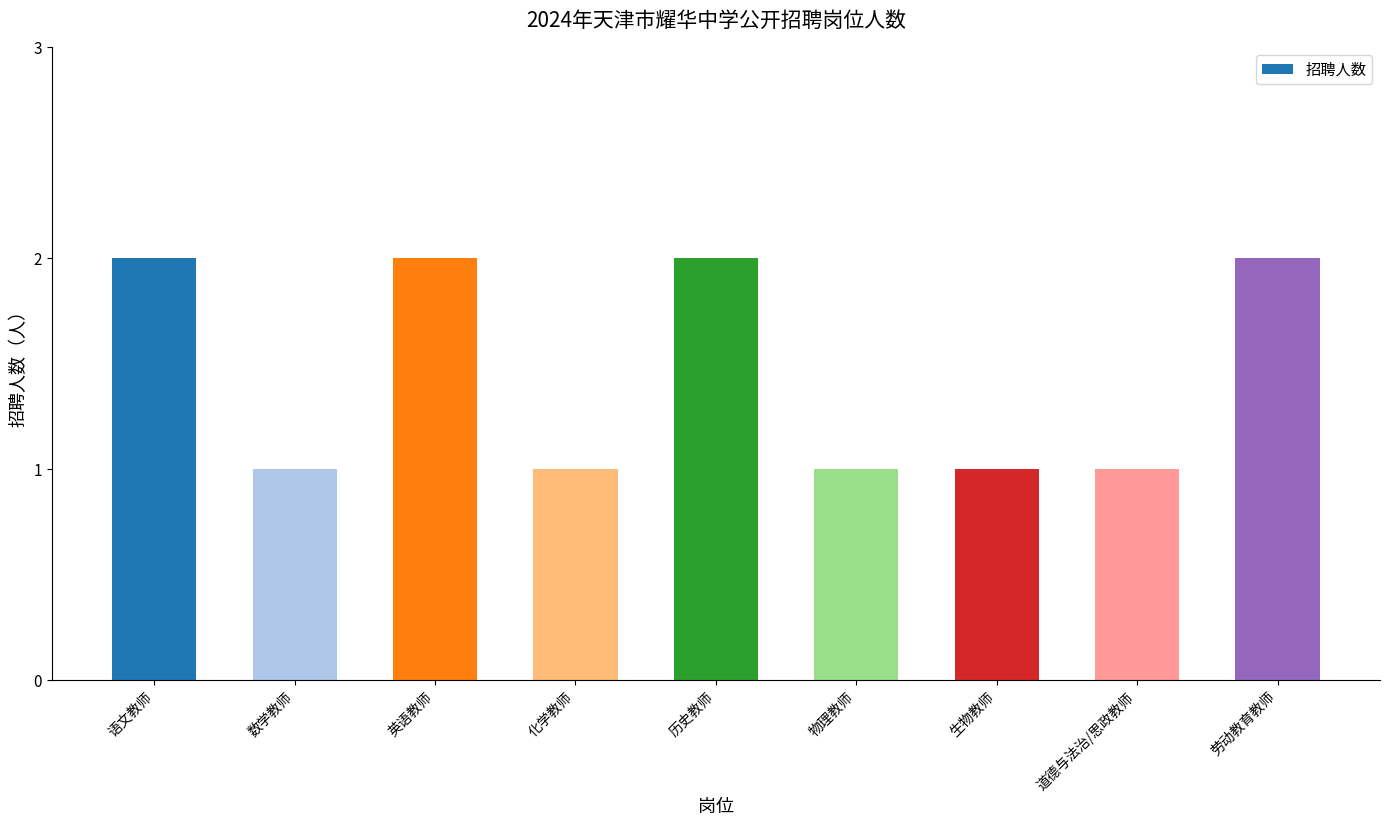

Reading left to right, what are all the values shown in this chart?

语文教师=2	数学教师=1	英语教师=2	化学教师=1	历史教师=2	物理教师=1	生物教师=1	道德与法治/思政教师=1	劳动教育教师=2